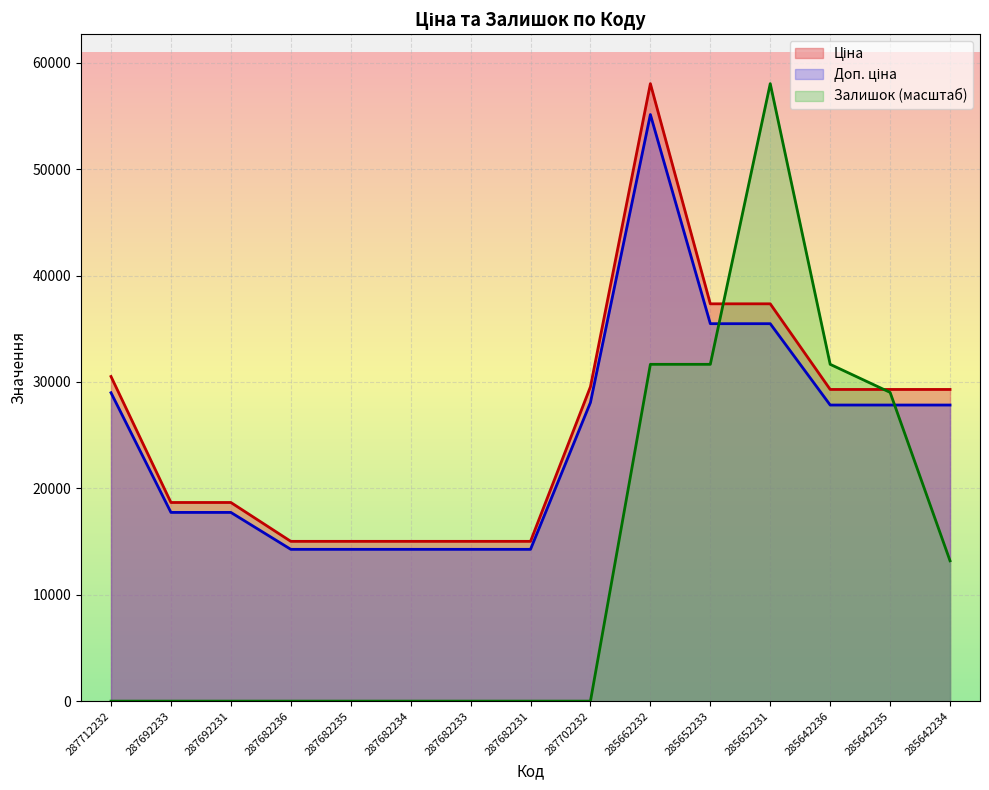

What is the label of the 6th point from the right?

285662232